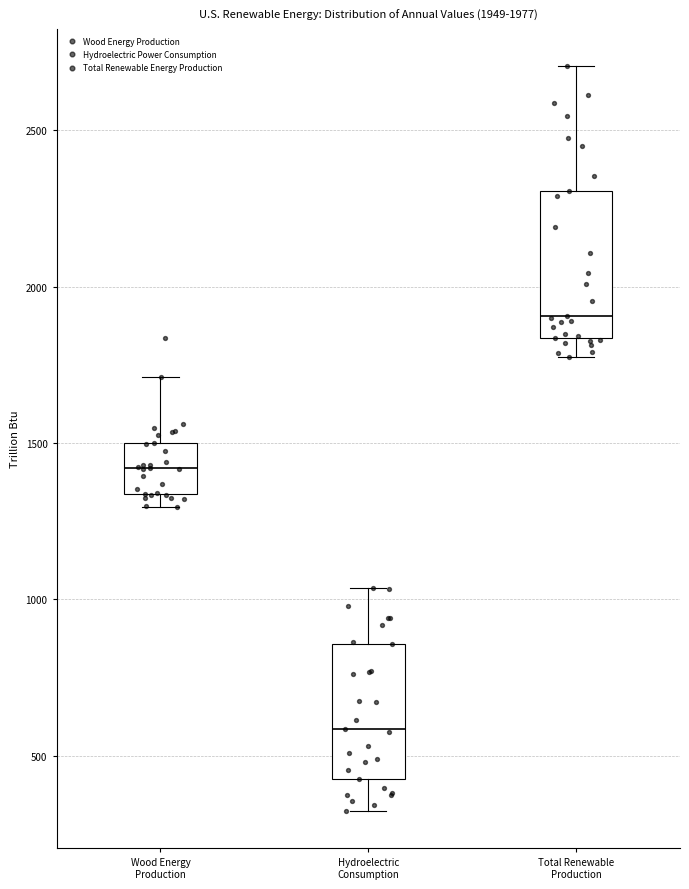

Which box's median line is the lowest?

Hydroelectric Consumption